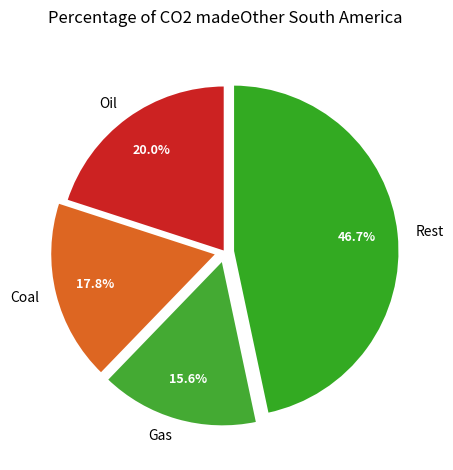

How much of the chart is everything except Rest?

53.3%